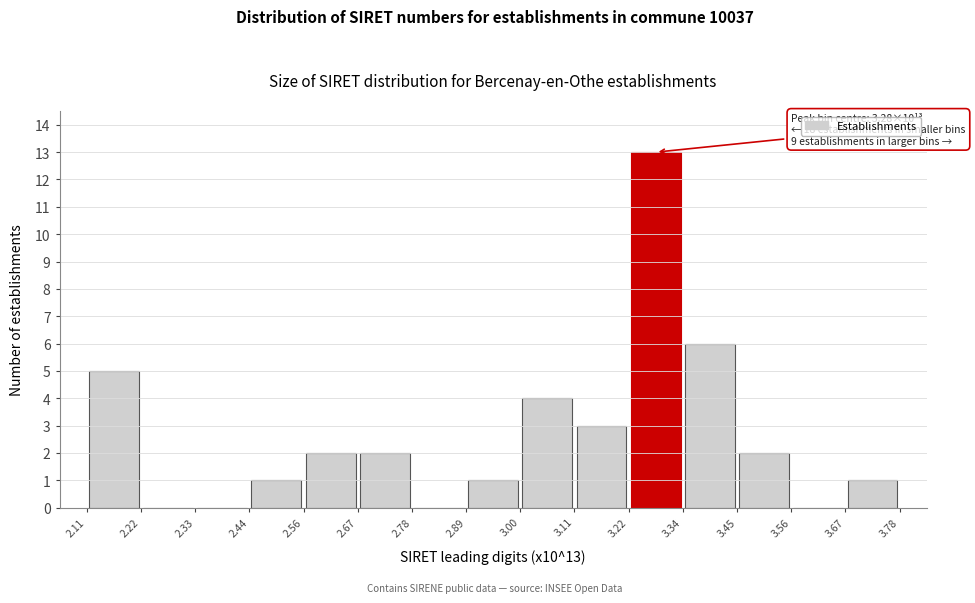

Which range on the x-axis has the tallest bar?

3.22 to 3.34